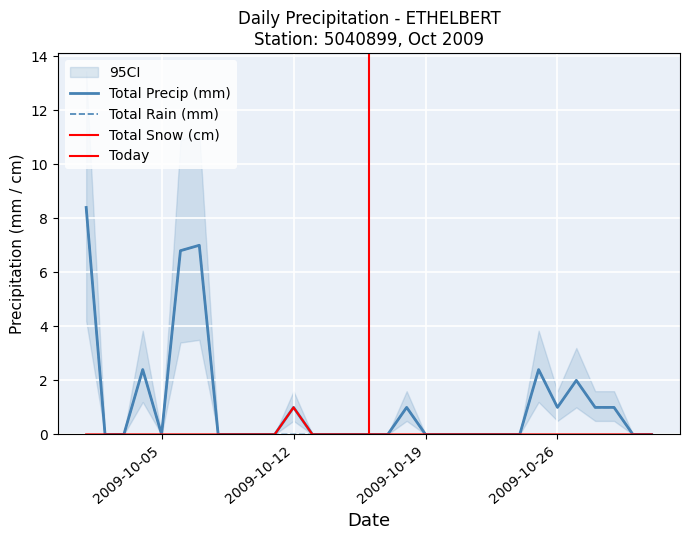

At 2009-10-22, list the series in order from smallest to largest.

Total Rain (mm), Total Snow (cm), Total Precip (mm)